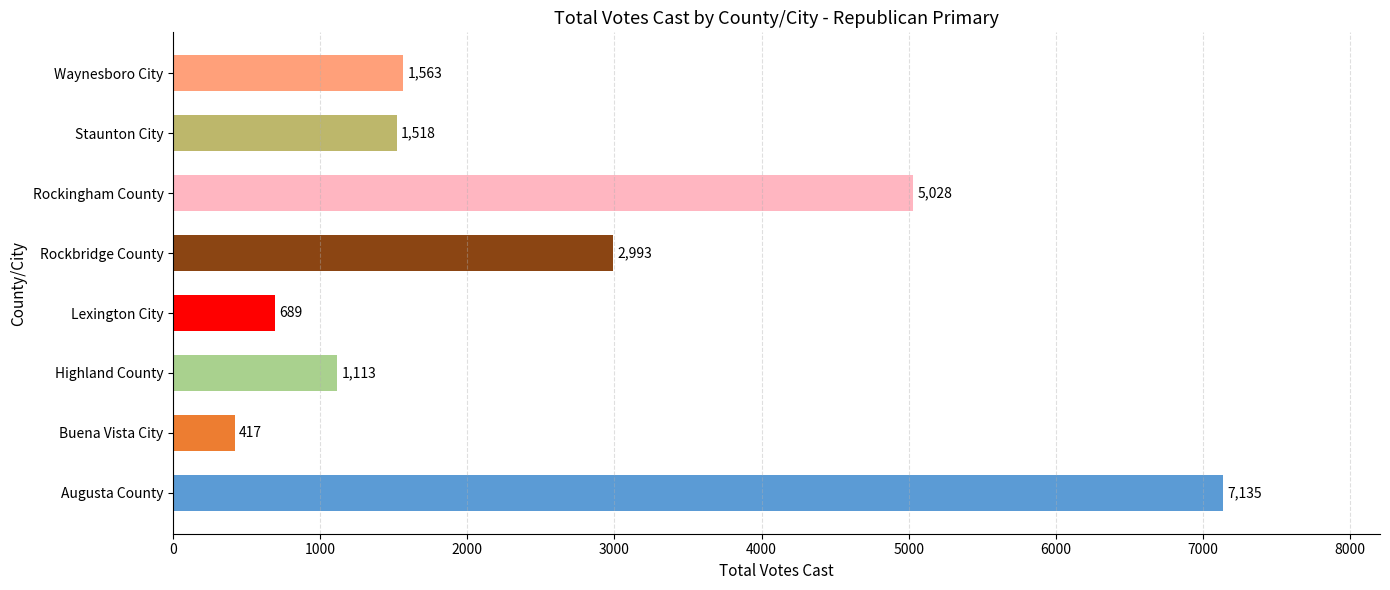

Count the number of data series in this chart.

1